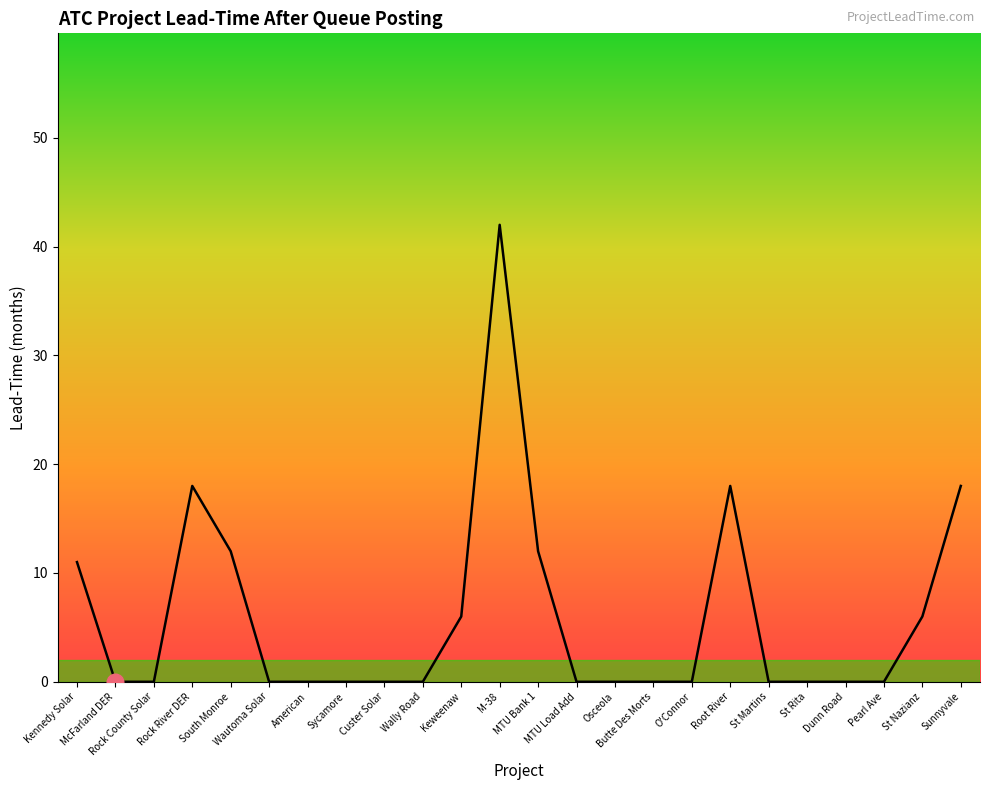

Reading left to right, transcribe all the data shown in this chart.

Kennedy Solar=11	McFarland DER=0	Rock County Solar=0	Rock River DER=18	South Monroe=12	Wautoma Solar=0	American=0	Sycamore=0	Custer Solar=0	Wally Road=0	Keweenaw=6	M-38=42	MTU Bank 1=12	MTU Load Add=0	Osceola=0	Butte Des Morts=0	O'Connor=0	Root River=18	St Martins=0	St Rita=0	Dunn Road=0	Pearl Ave=0	St Nazianz=6	Sunnyvale=18